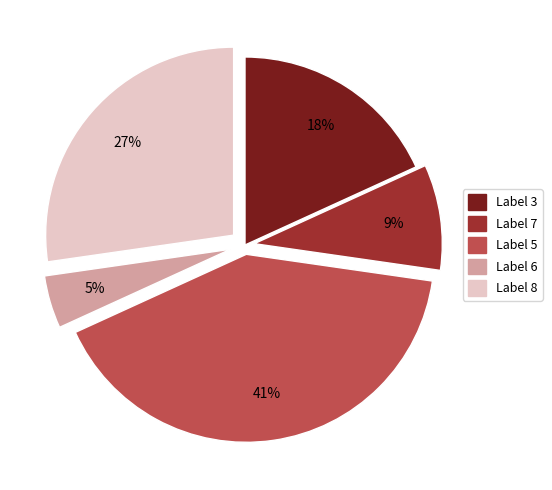

To the nearest percent, what is the difference between the largest and smallest slice percentages?

36%